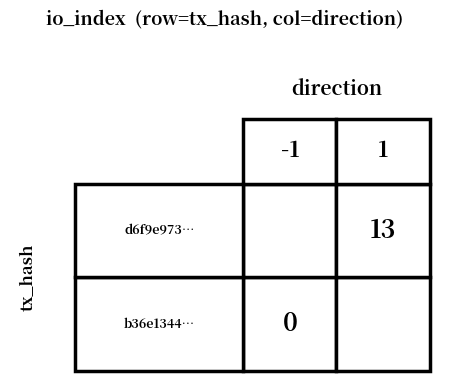

At how many categories does at least one series exceed 6?

1